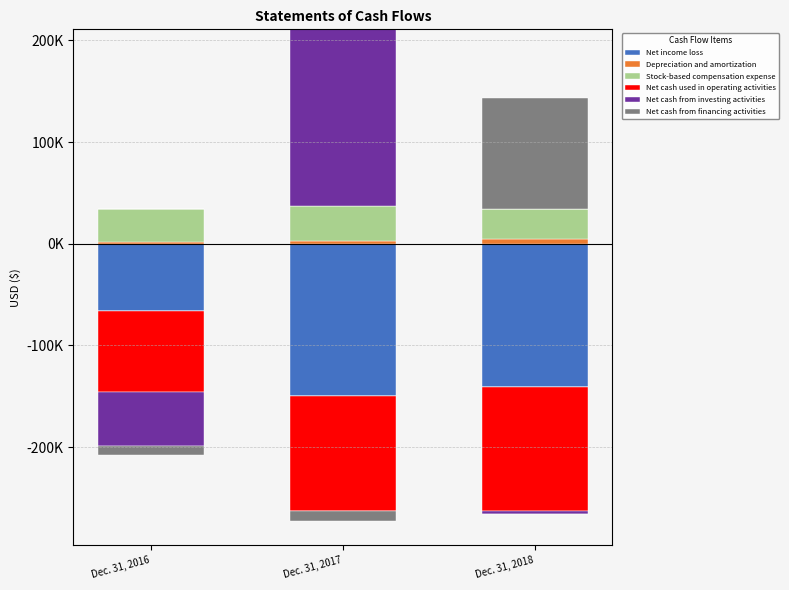

What is the total value across all series at Dec. 31, 2017?

210894